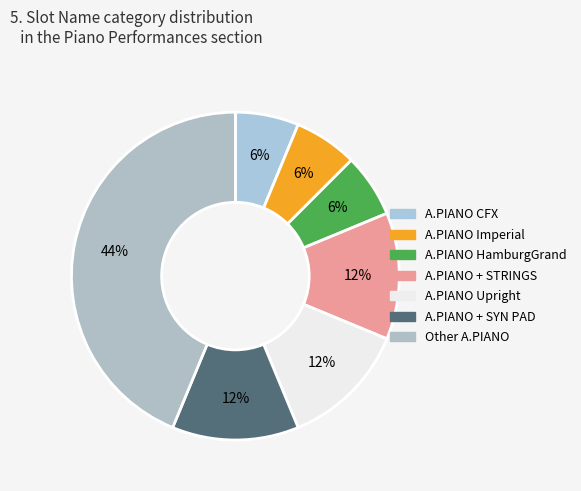

How many segments does this pie chart have?

7